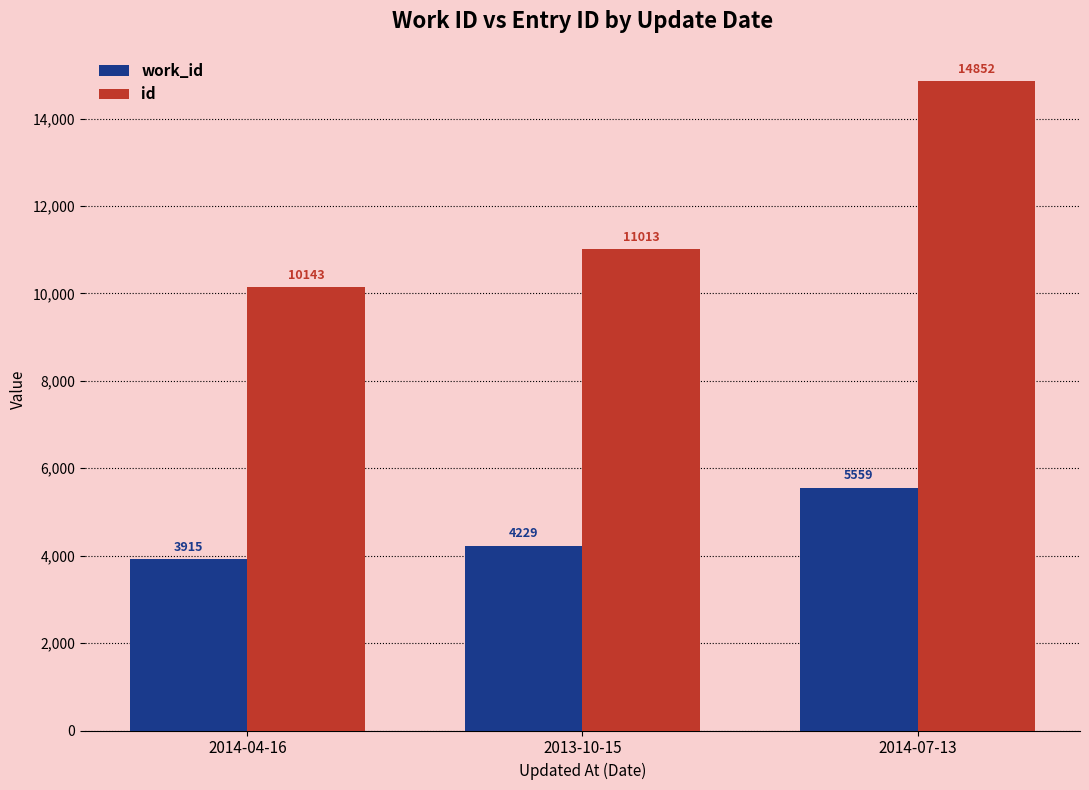

List the labels in order of work_id value, largest first.

2014-07-13, 2013-10-15, 2014-04-16